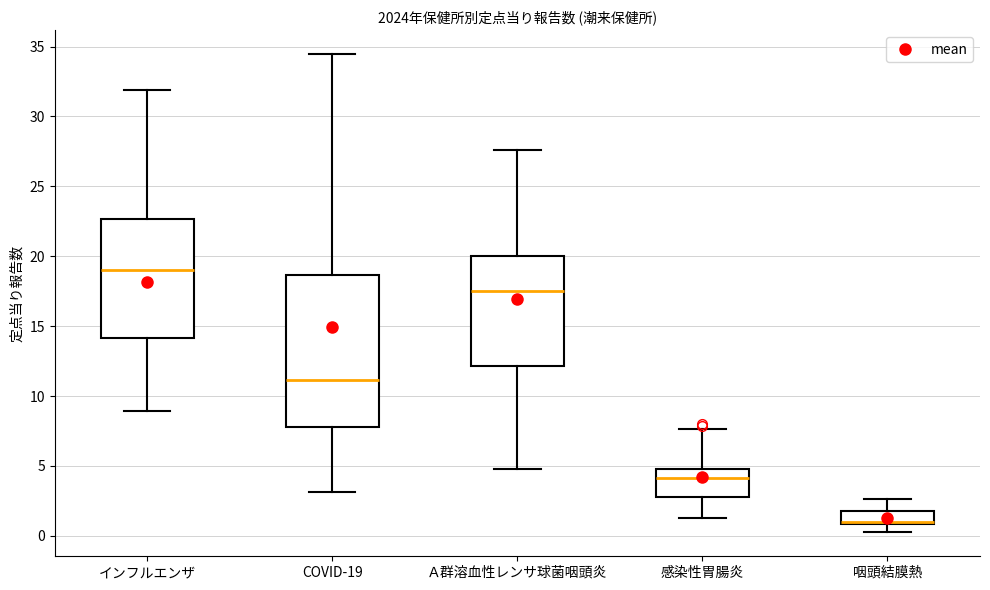

Which box is the tallest, from its lower edge to its upper edge?

COVID-19